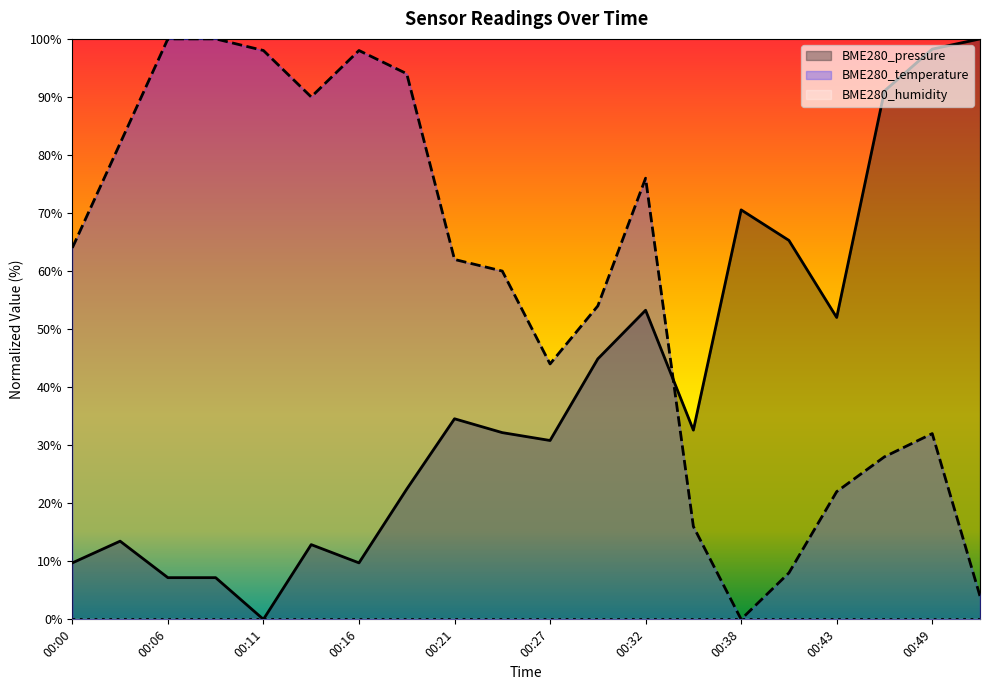

How many values in BME280_temperature are above zero?

19